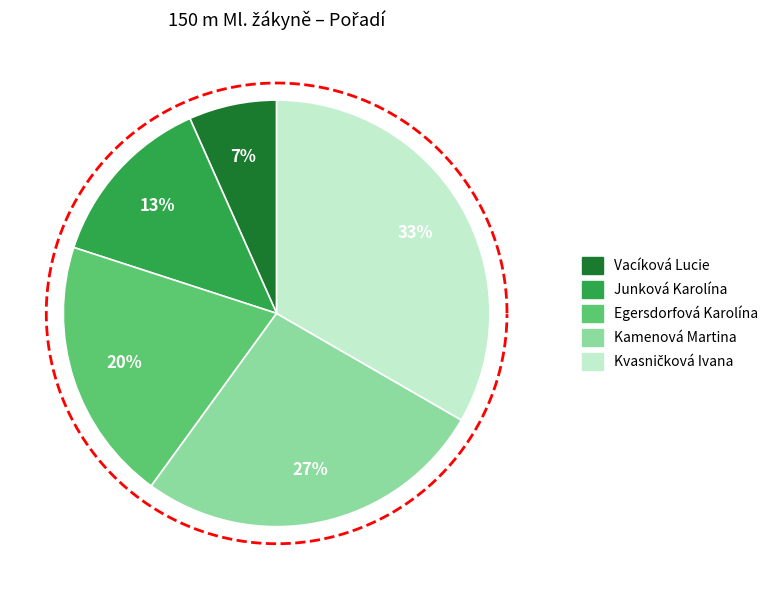

Do Vacíková Lucie and Kamenová Martina together represent more than half of the pie?

No